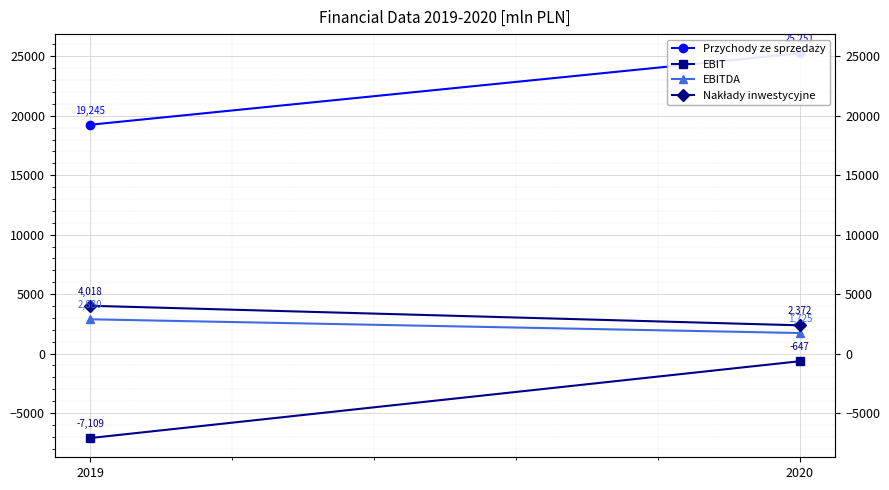

How many lines are shown in the chart?

4